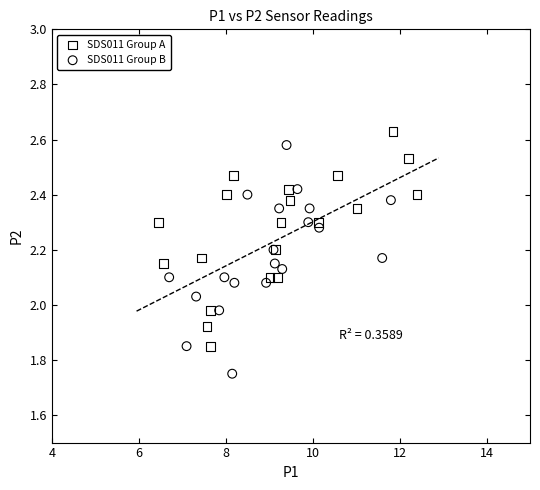

Which series contains the lowest Y value?

SDS011 Group B